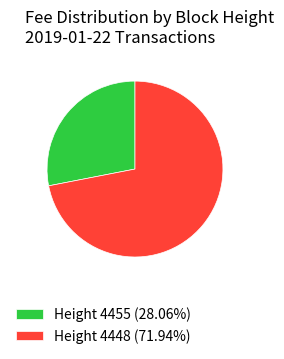

How many segments does this pie chart have?

2